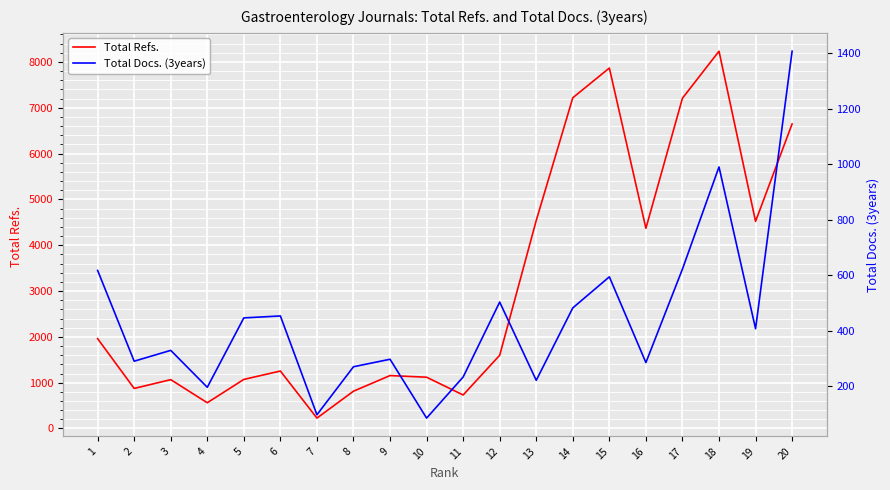

Rank the series by their maximum value, from highest to lowest.

Total Refs., Total Docs. (3years)